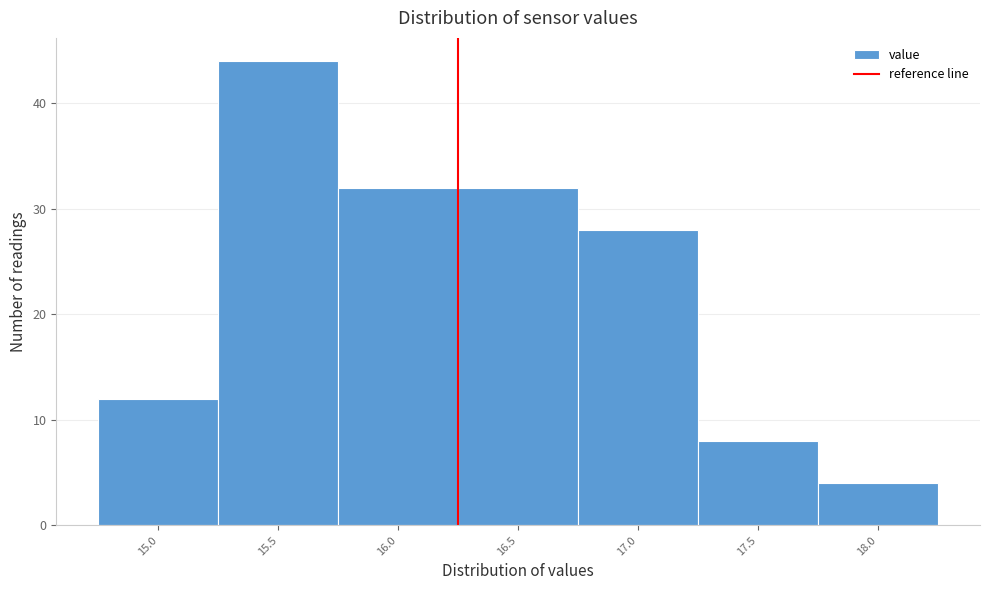

Reading left to right, extract all data points from this chart.

15.0=12	15.5=44	16.0=32	16.5=32	17.0=28	17.5=8	18.0=4